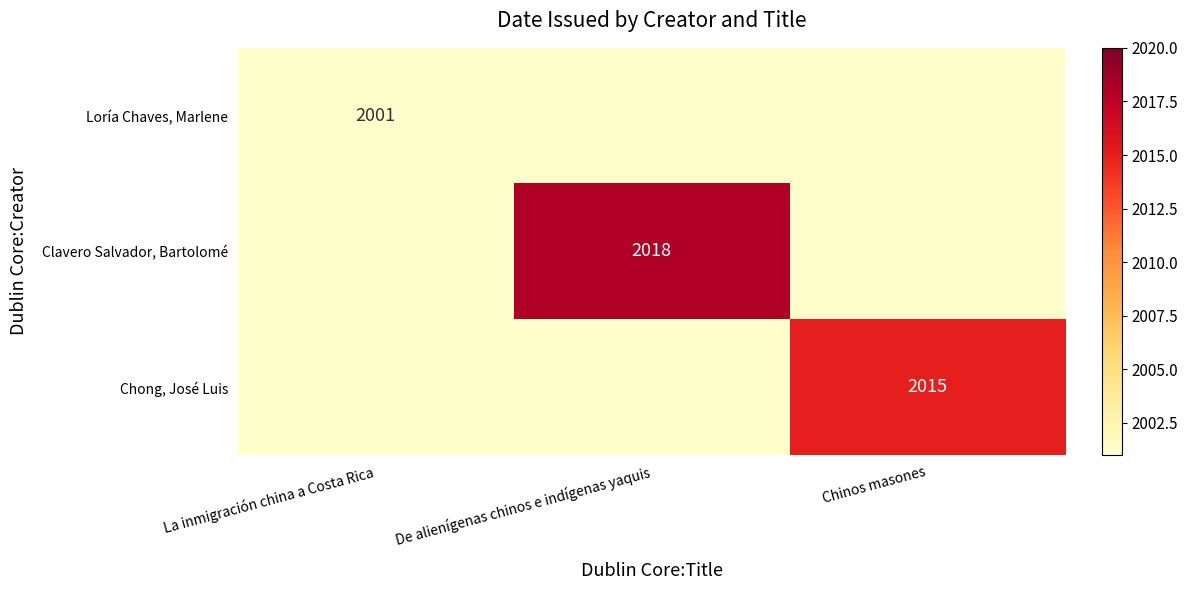

Is the value of Loría Chaves, Marlene at La inmigración china a Costa Rica greater than the value of Clavero Salvador, Bartolomé at De alienígenas chinos e indígenas yaquis?

No